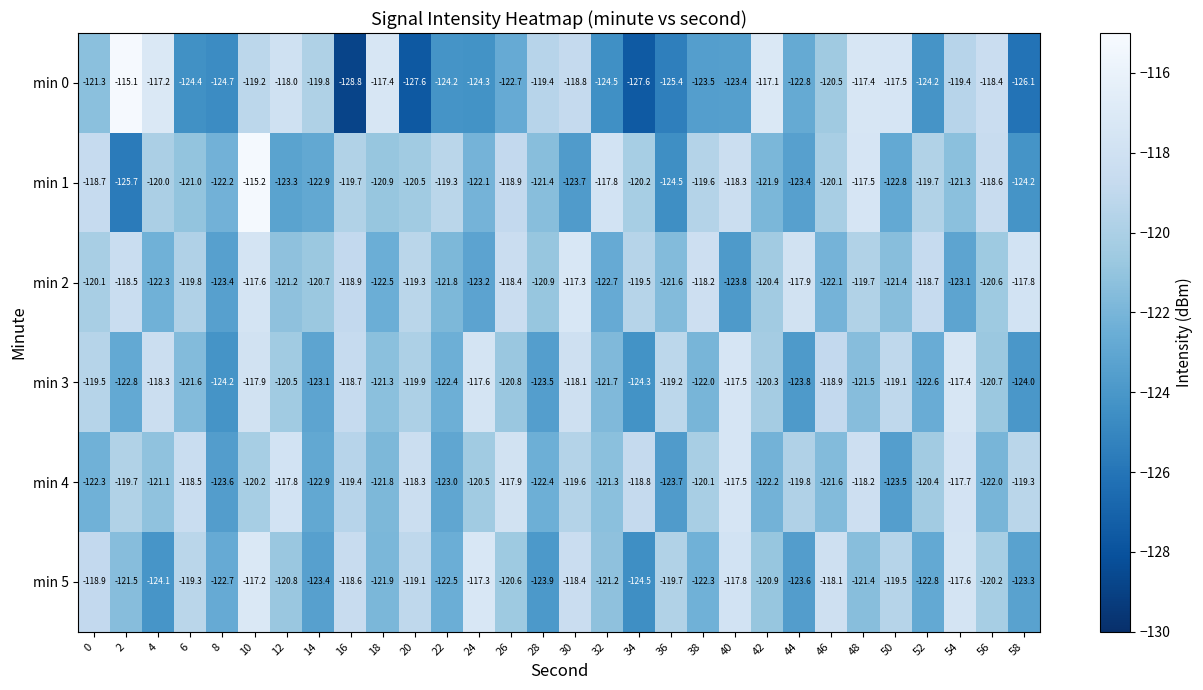

Count the number of data series in this chart.

6